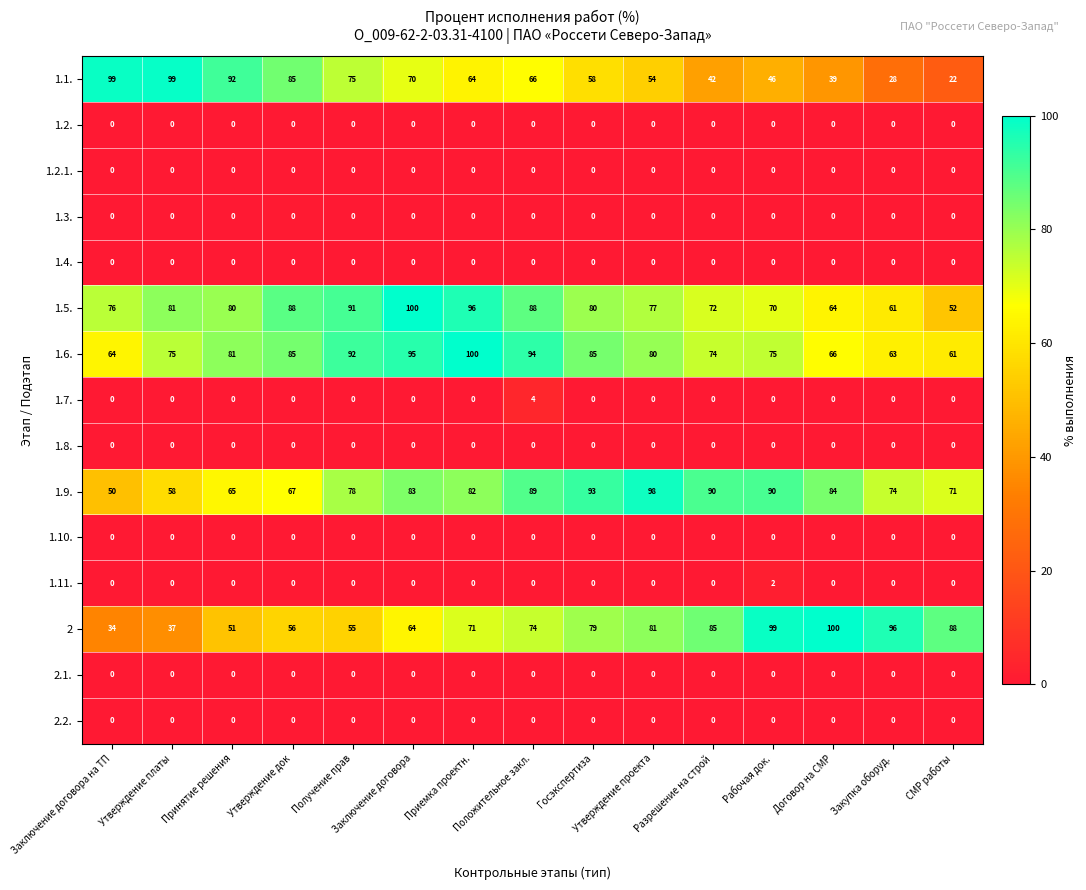

What is the maximum value shown in the chart?

100